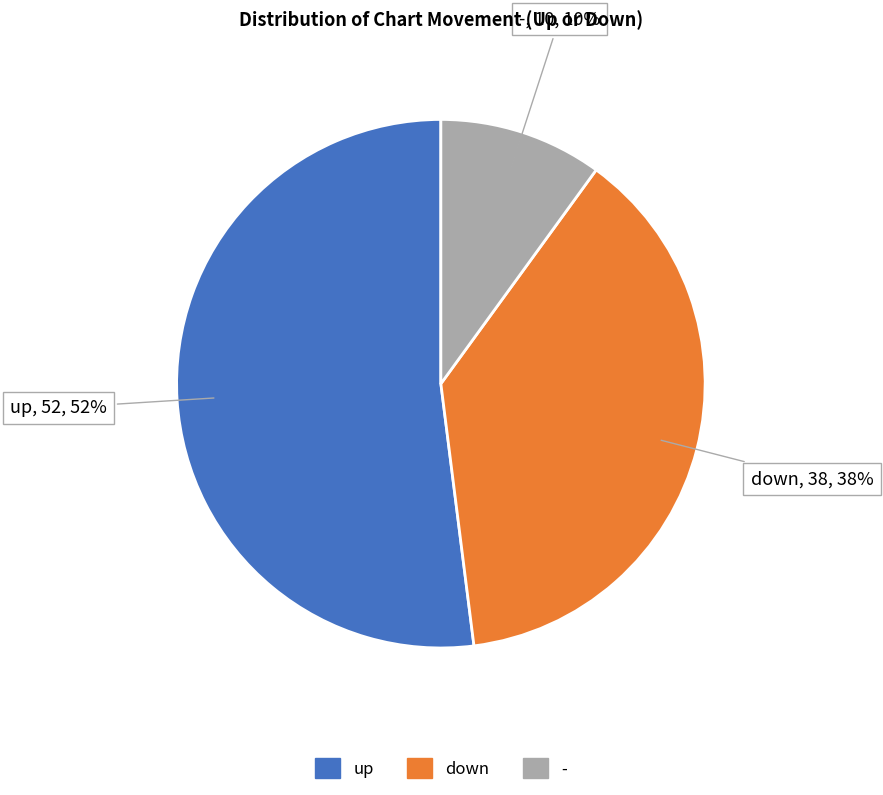

What is the ratio of the value at - to the value at up?

0.2